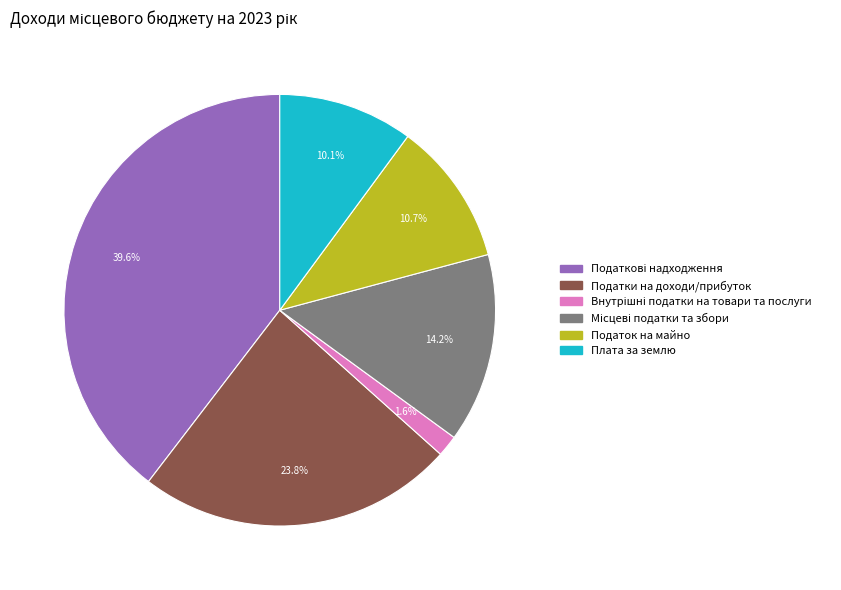

What portion of the pie excludes Податок на майно?

89.3%